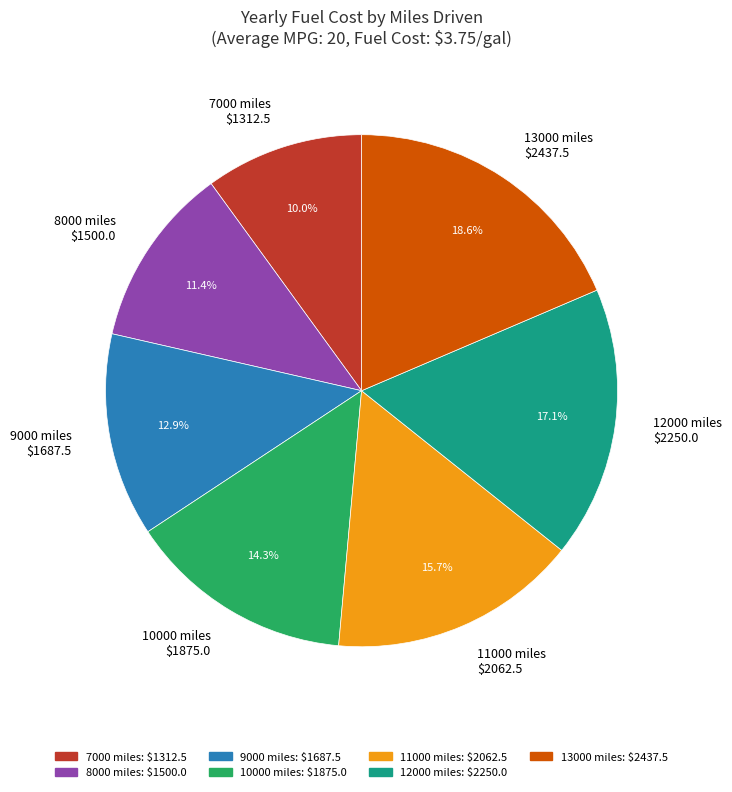

Which category has the smallest portion of the pie?

7000 miles $1312.5